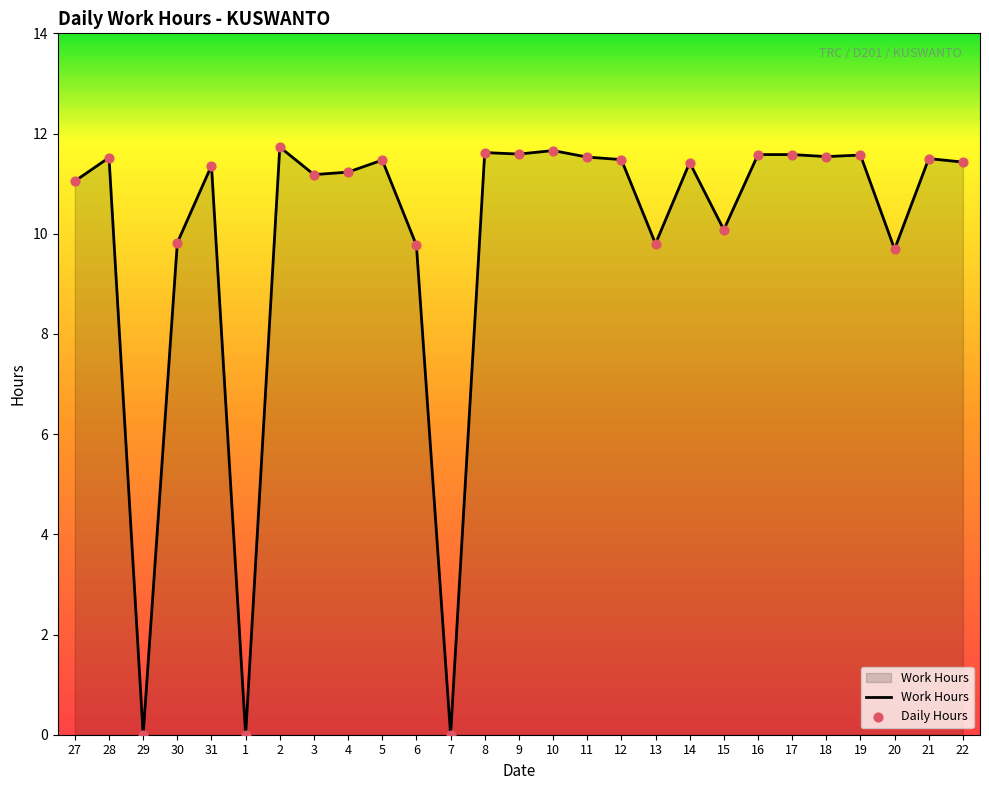

Approximately how many times larger is the value at 18 compared to 27?

1.0